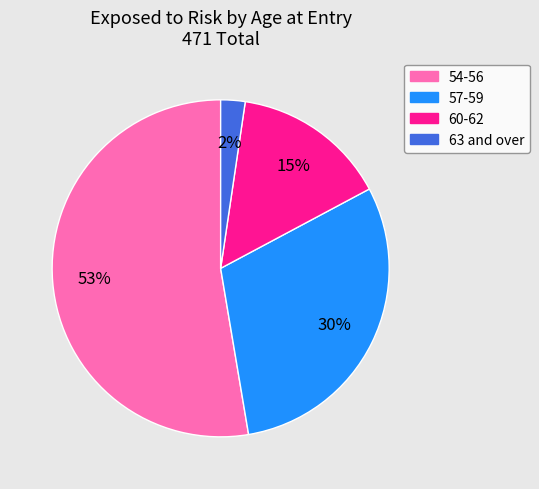

Is it true that 54-56 is 63% of the pie?

False